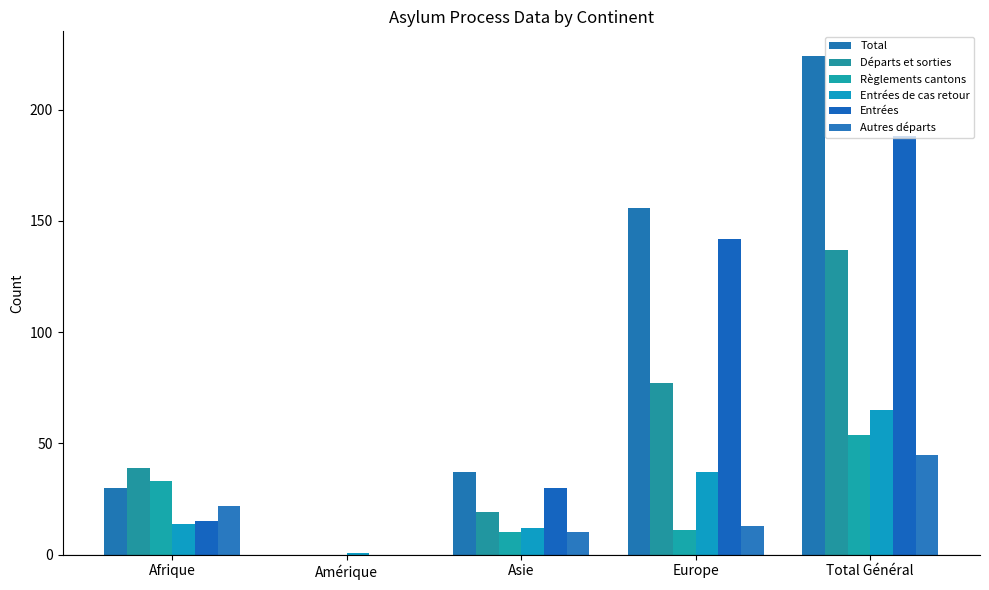

How many values in Règlements cantons are above zero?

4